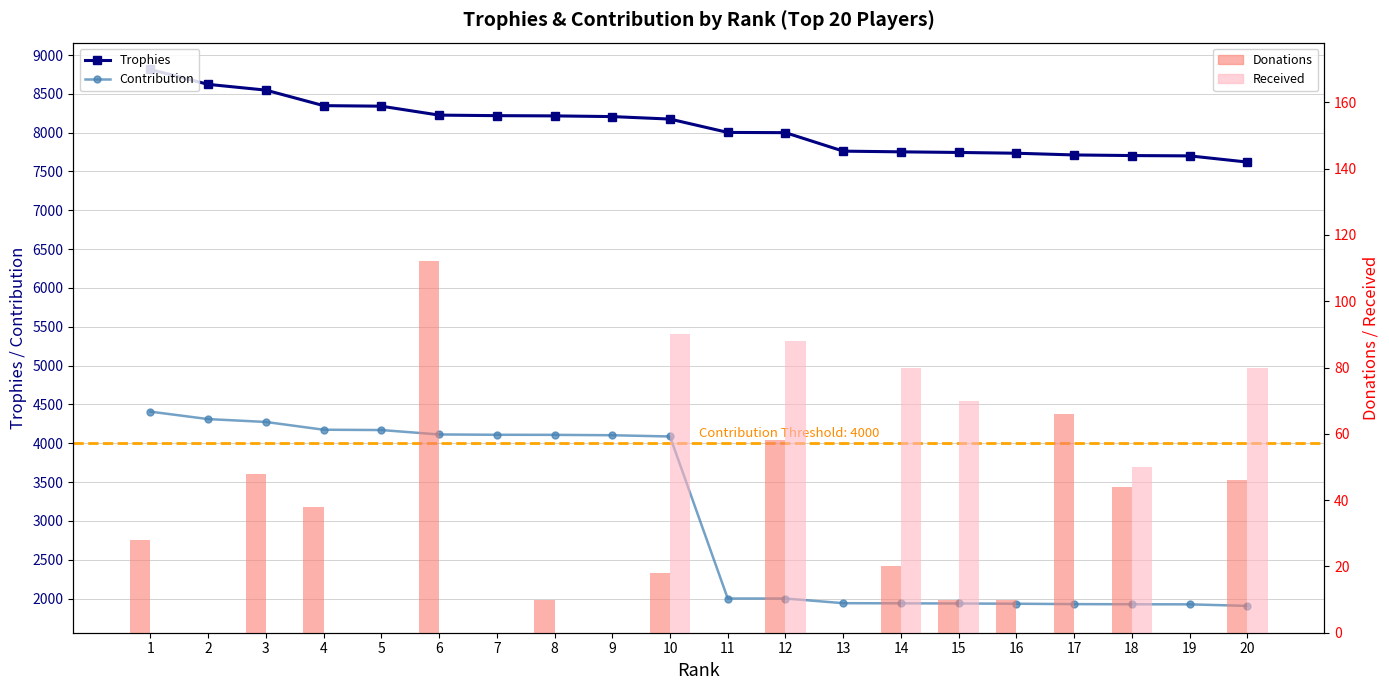

The value of Trophies at 10 is 13587. True or false?

False